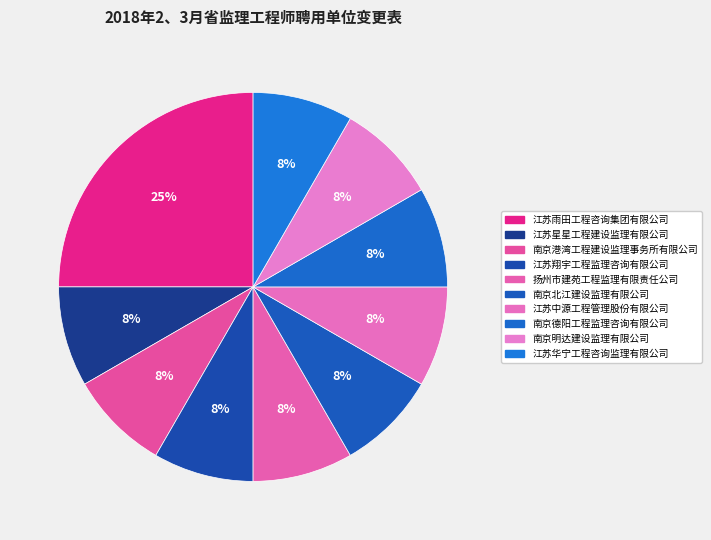

Which category has the biggest portion of the pie?

江苏雨田工程咨询集团有限公司